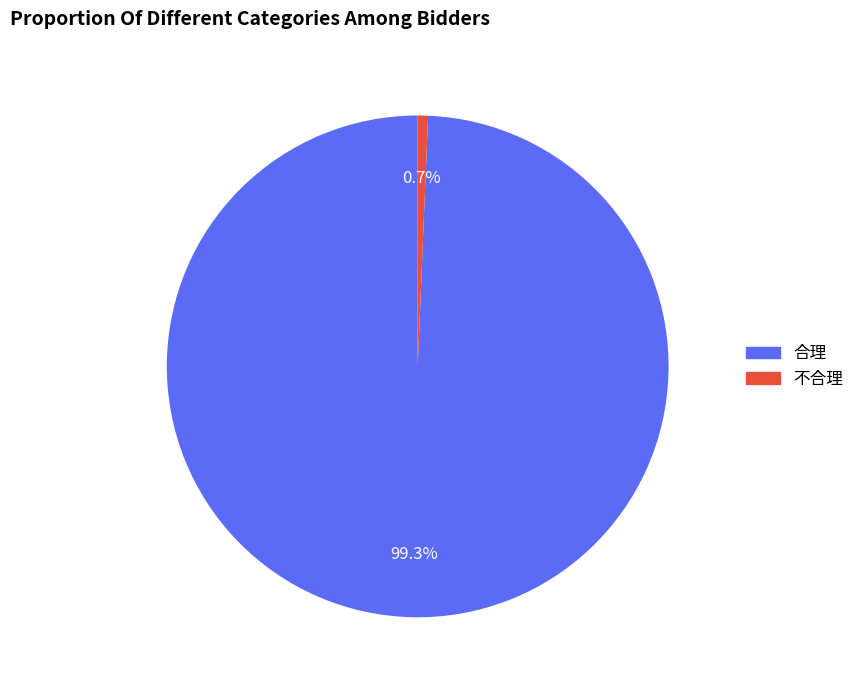

Approximately how many times larger is the value at 合理 compared to 不合理?

140.0